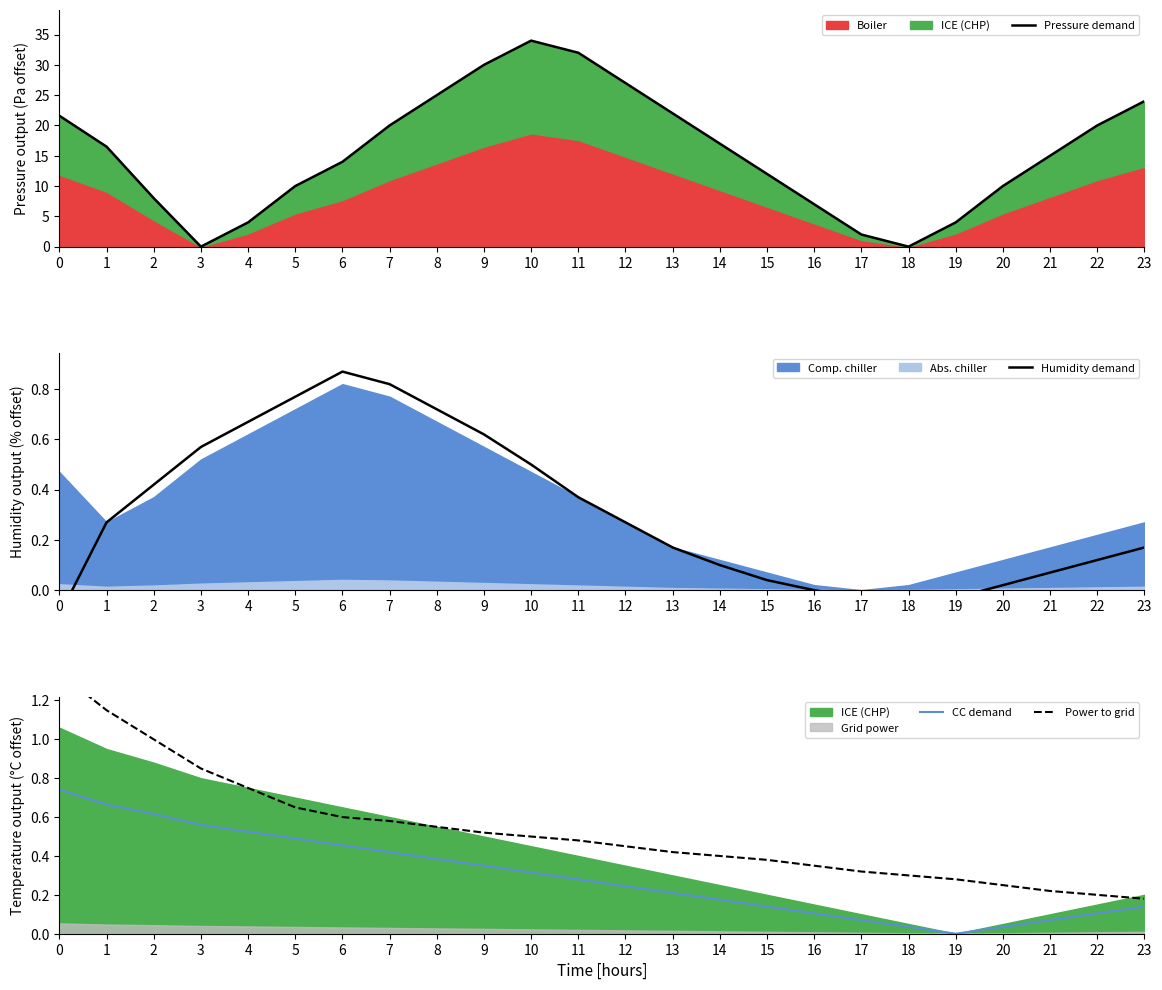

How many intersections are there between Humidity demand and Pressure demand?

2